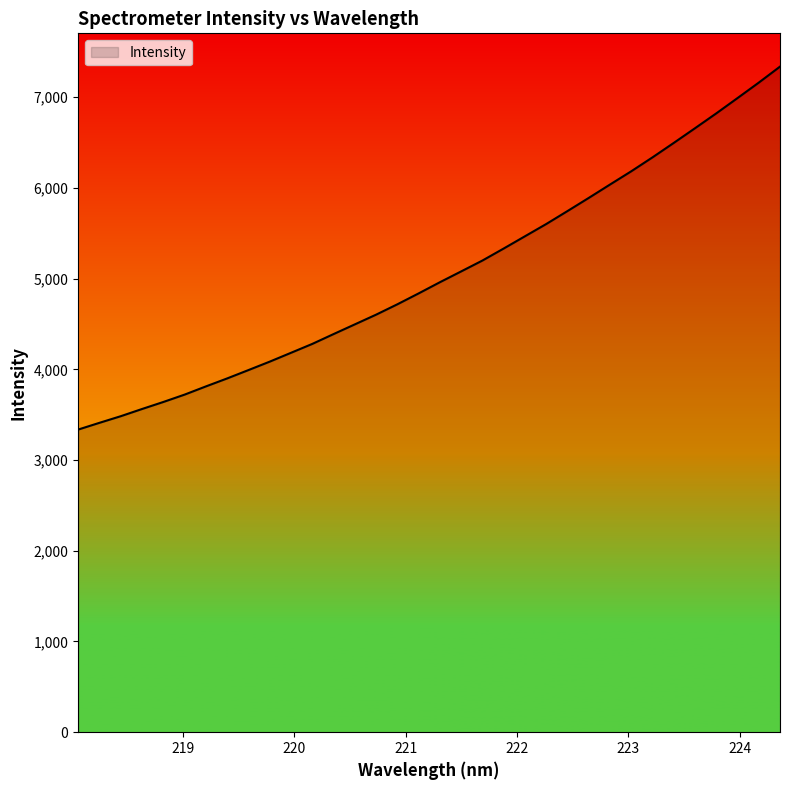

What is the greatest value displayed?

7336.6